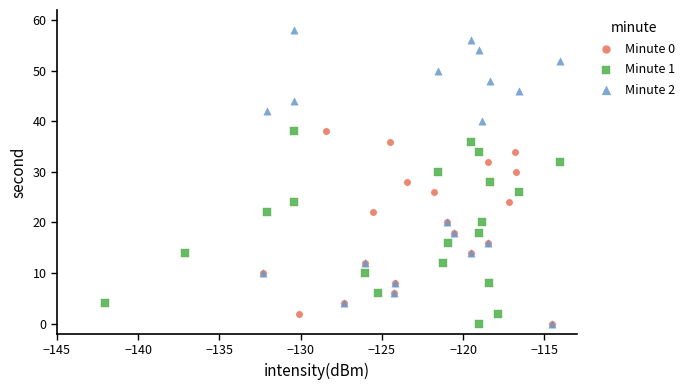

Which series reaches the maximum Y coordinate?

Minute 2